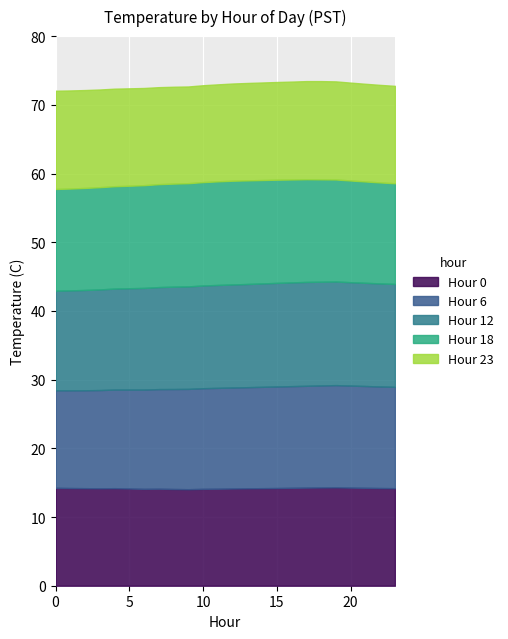

What is the sum of the Hour 18 values at 20 and 22?

29.5